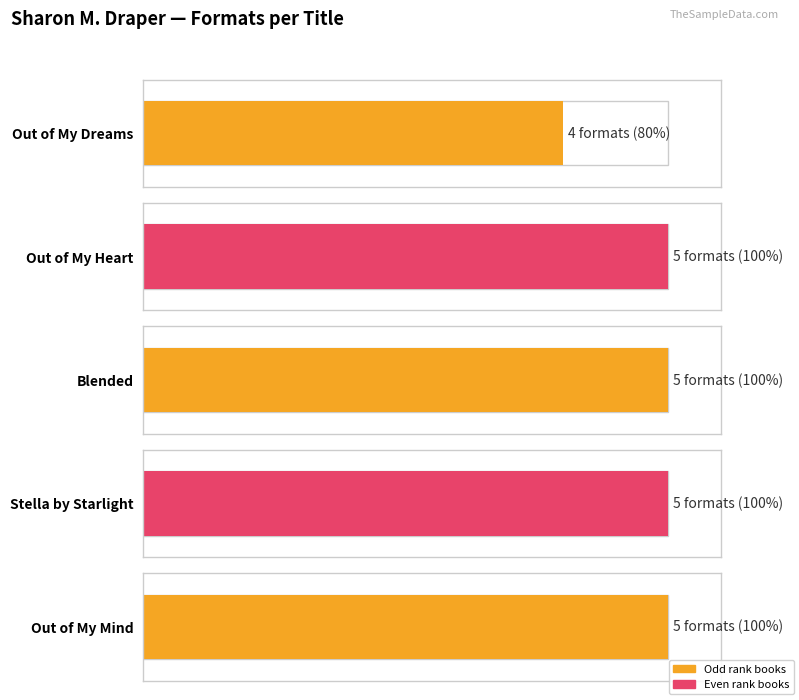

Rank the categories by value from lowest to highest.

Out of My Dreams, Out of My Heart, Blended, Stella by Starlight, Out of My Mind